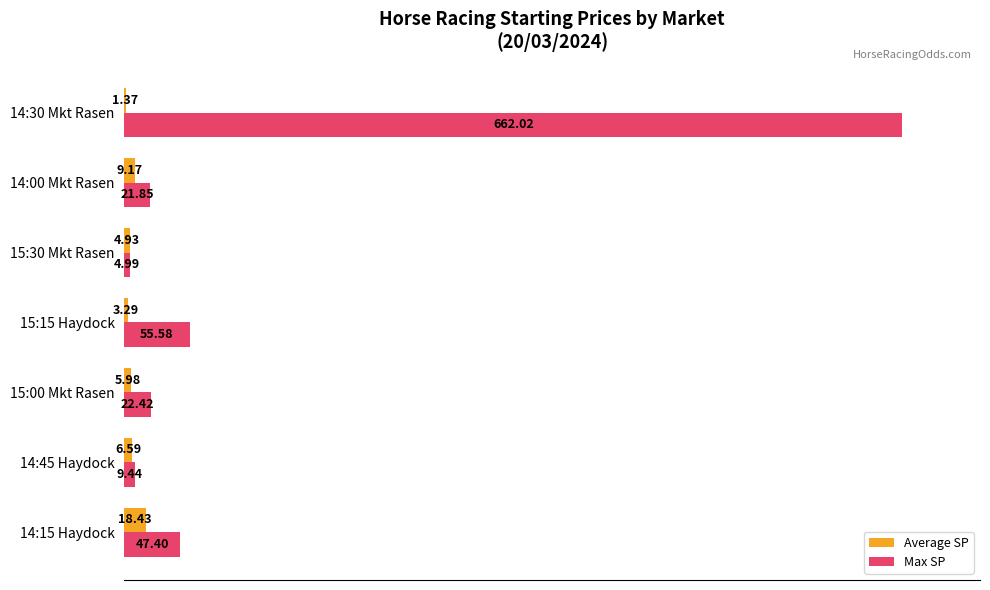

What are all the series names shown in the legend?

Average SP, Max SP